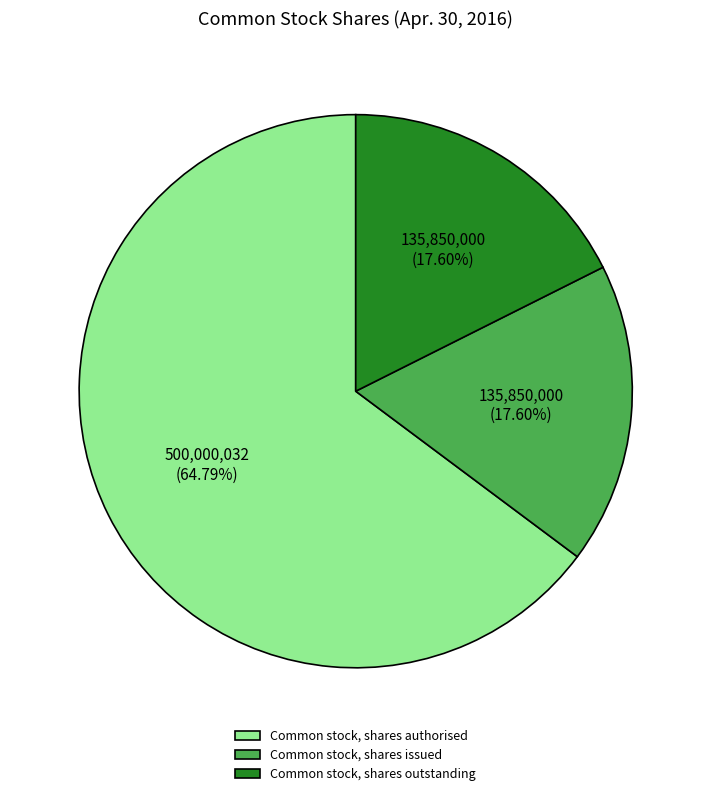

To the nearest percent, what portion does Common stock, shares outstanding represent?

18%